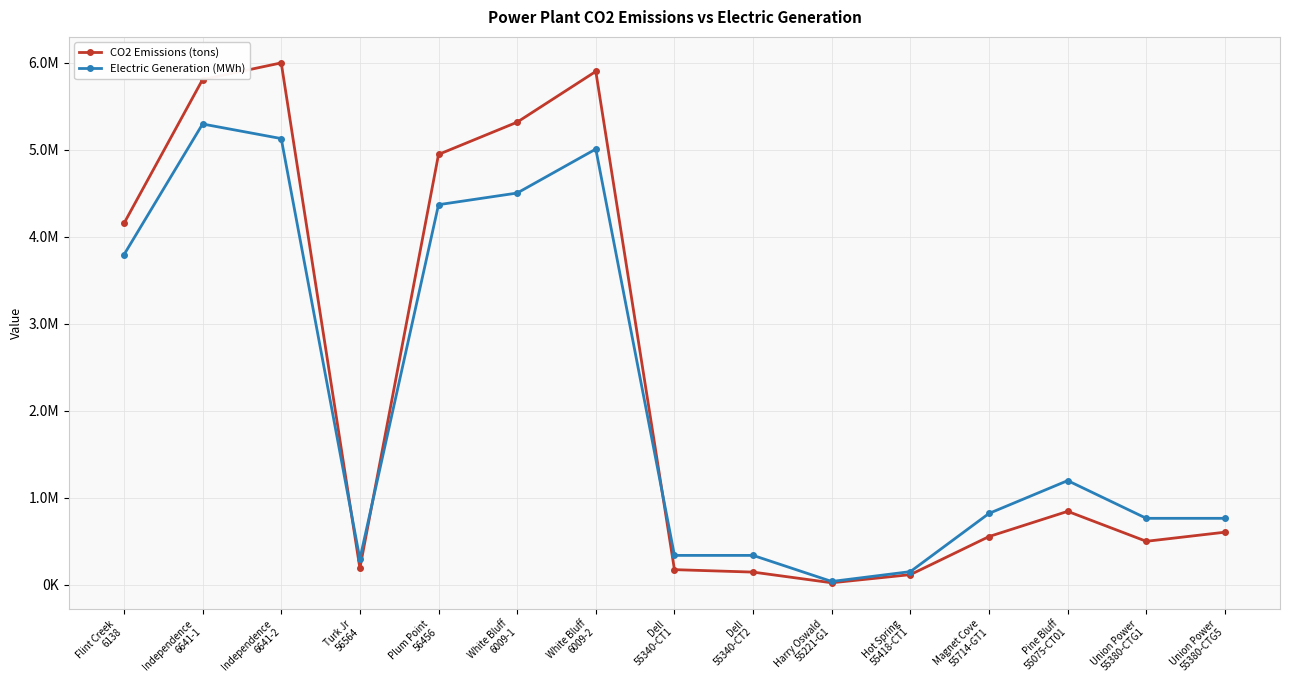

Read the Electric Generation (MWh) value at Independence
6641-2.

5126271.0